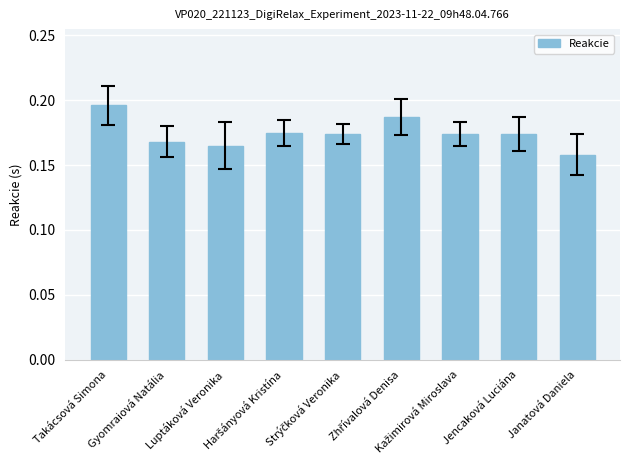

How many values are between 0 and 1?

9